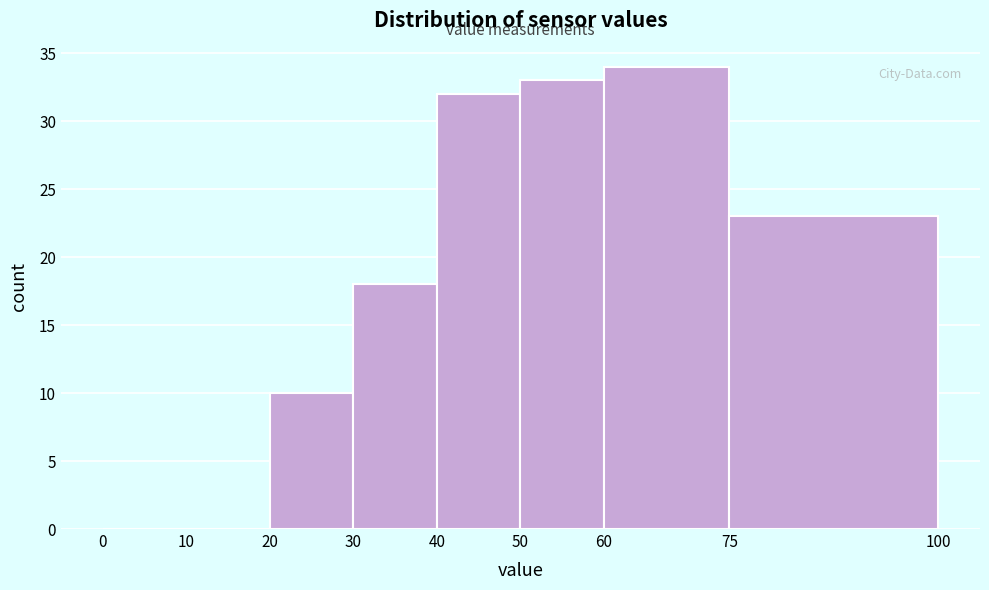

What is the height of the bar covering 30 to 40 on the x-axis? The values are not printed on the chart, so give them approximately, as read against the axis.

18